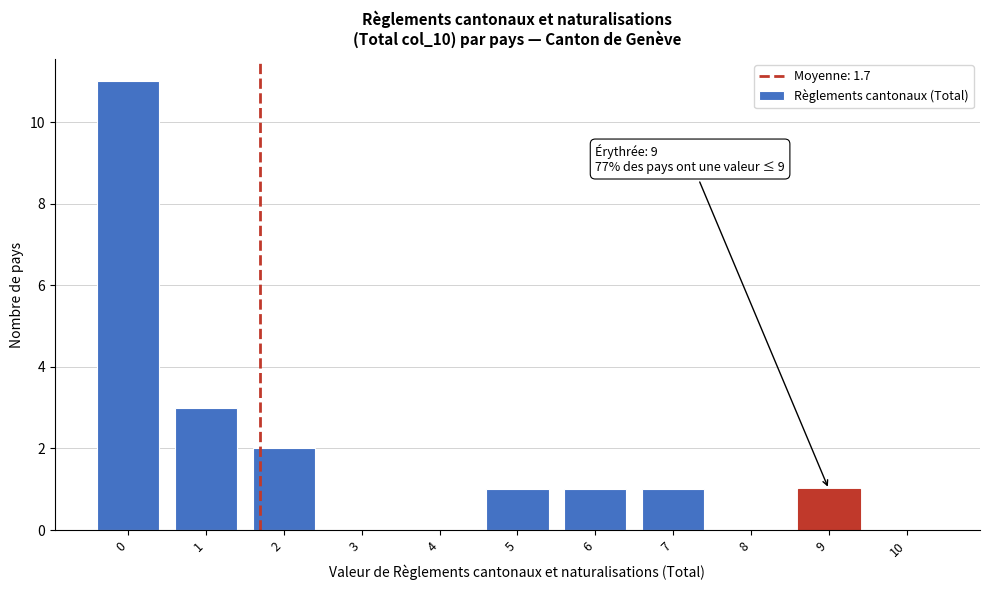

Reading left to right, transcribe all the data shown in this chart.

0=11	1=3	2=2	3=0	4=0	5=1	6=1	7=1	8=0	9=1	10=0